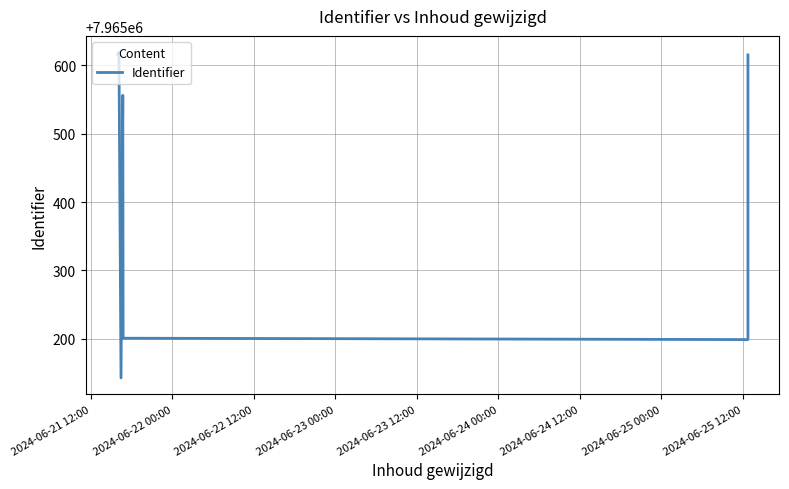

What is the average value?

7965437